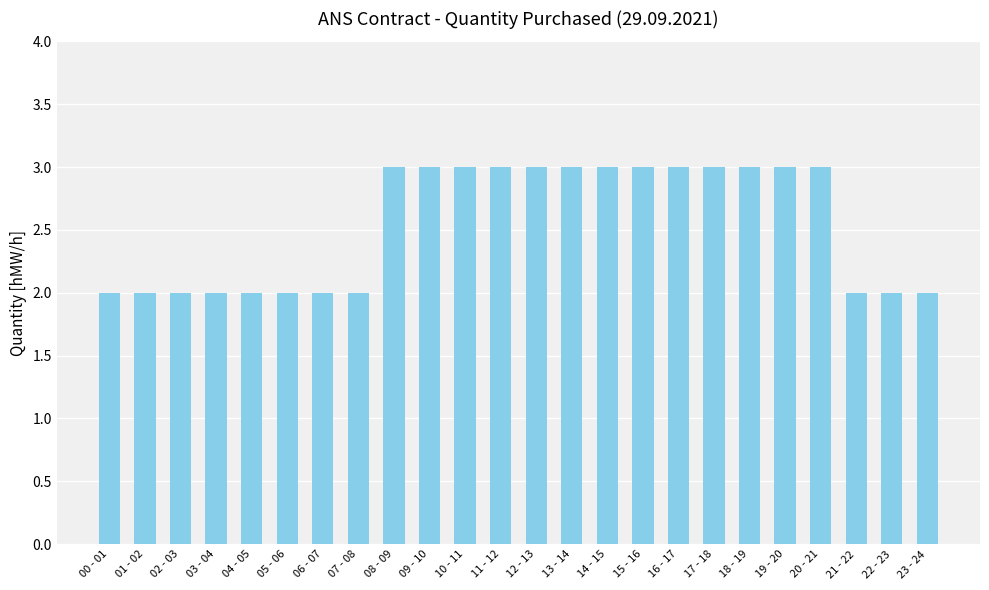

Reading right to left, extract all data points from this chart.

23 - 24=2	22 - 23=2	21 - 22=2	20 - 21=3	19 - 20=3	18 - 19=3	17 - 18=3	16 - 17=3	15 - 16=3	14 - 15=3	13 - 14=3	12 - 13=3	11 - 12=3	10 - 11=3	09 - 10=3	08 - 09=3	07 - 08=2	06 - 07=2	05 - 06=2	04 - 05=2	03 - 04=2	02 - 03=2	01 - 02=2	00 - 01=2